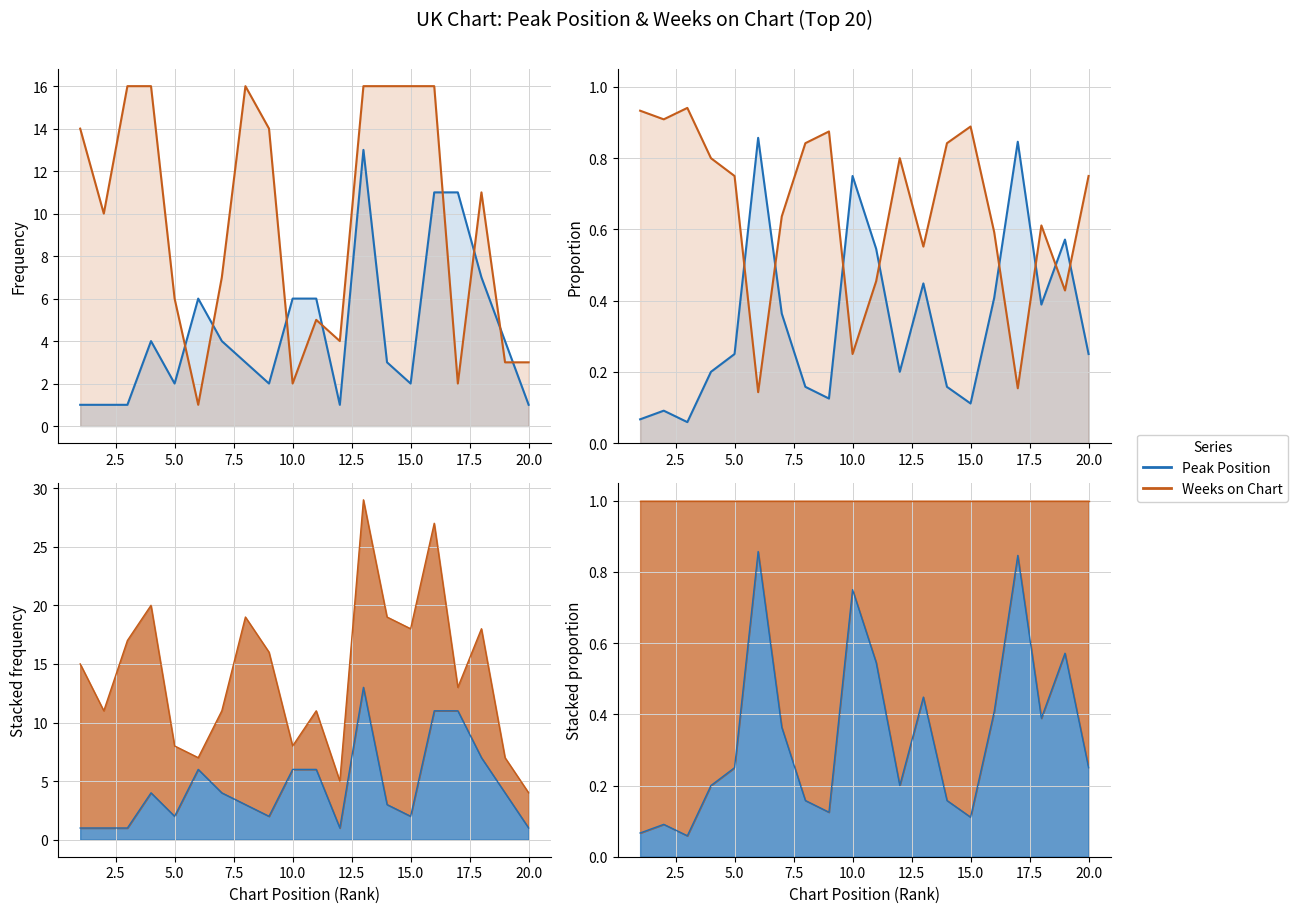

After their last crossing, which series has the higher values: Weeks on Chart or Peak Position?

Weeks on Chart